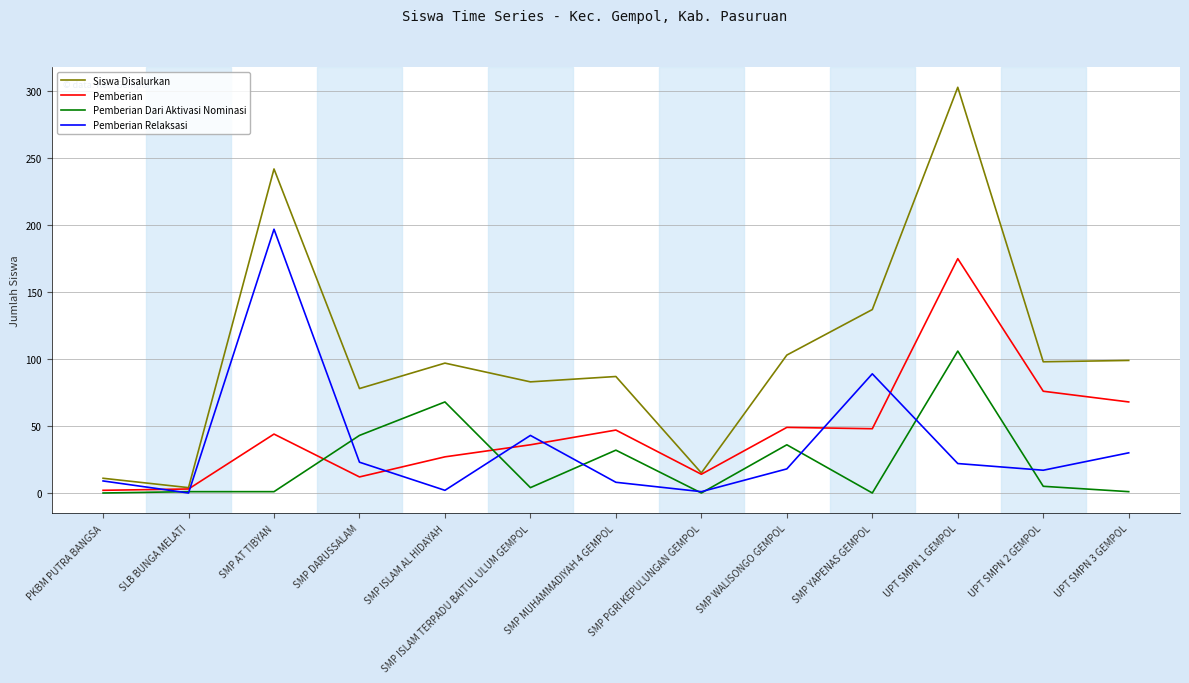

How many intersections are there between Pemberian Relaksasi and Pemberian?

7